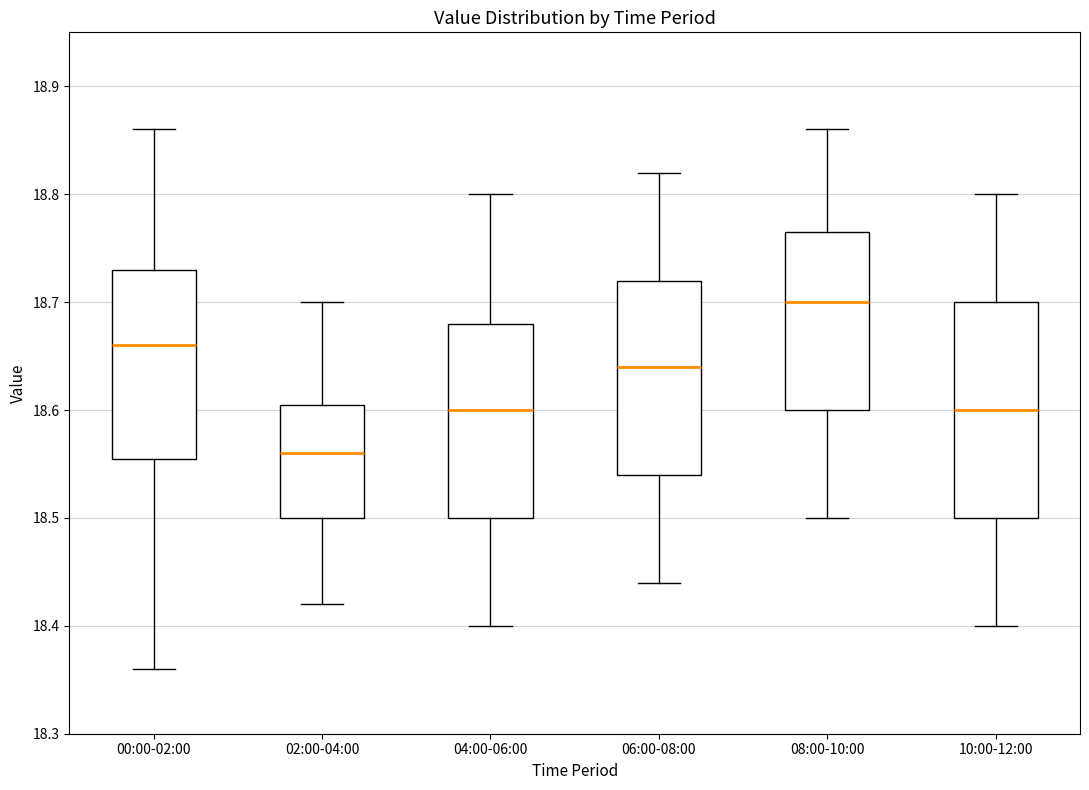

Reading left to right, transcribe this box plot: for each box, give where its median line is, the range the box spans, and where its two whiskers end, as read against the y-axis. The values are not printed on the chart, so give them approximately, as read against the axis.

00:00-02:00: median 18.66, box 18.56 to 18.73, whiskers 18.36 to 18.86
02:00-04:00: median 18.56, box 18.50 to 18.61, whiskers 18.42 to 18.70
04:00-06:00: median 18.60, box 18.50 to 18.68, whiskers 18.40 to 18.80
06:00-08:00: median 18.64, box 18.54 to 18.72, whiskers 18.44 to 18.82
08:00-10:00: median 18.70, box 18.60 to 18.77, whiskers 18.50 to 18.86
10:00-12:00: median 18.60, box 18.50 to 18.70, whiskers 18.40 to 18.80